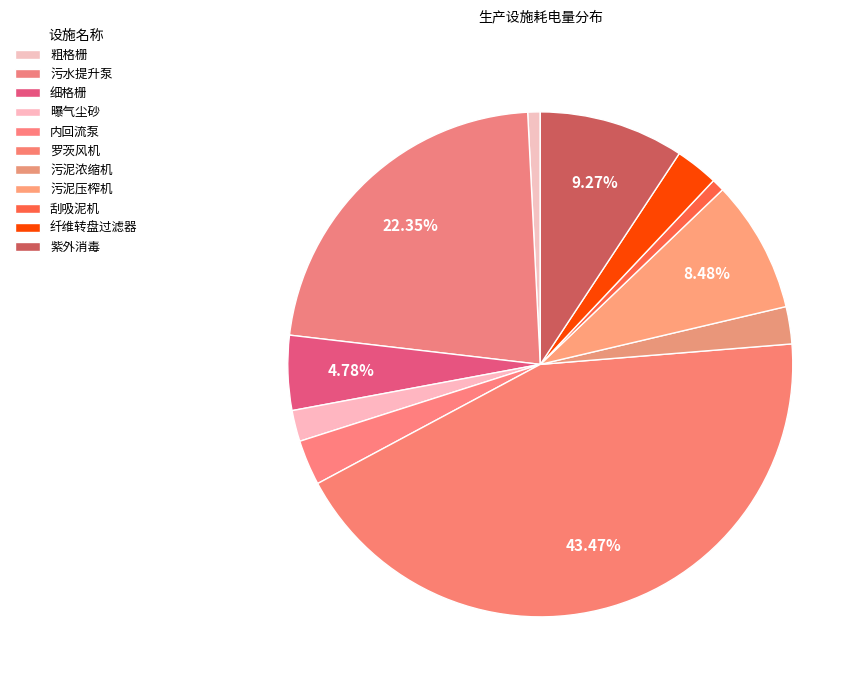

Which category has the smallest portion of the pie?

粗格栅